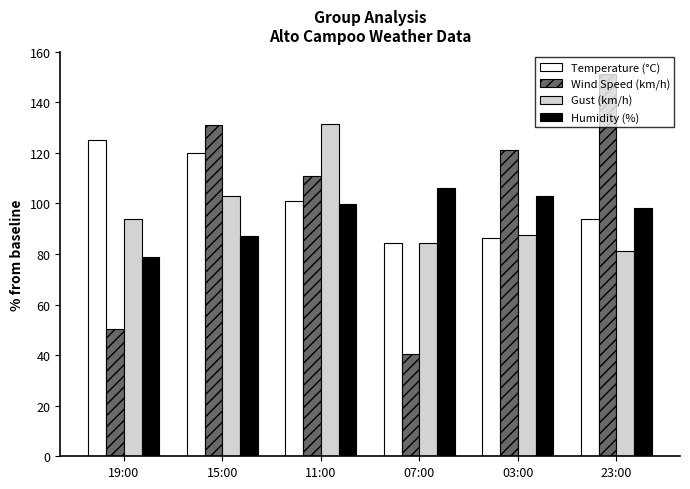

Which series has the widest spread of values?

Wind Speed (km/h)